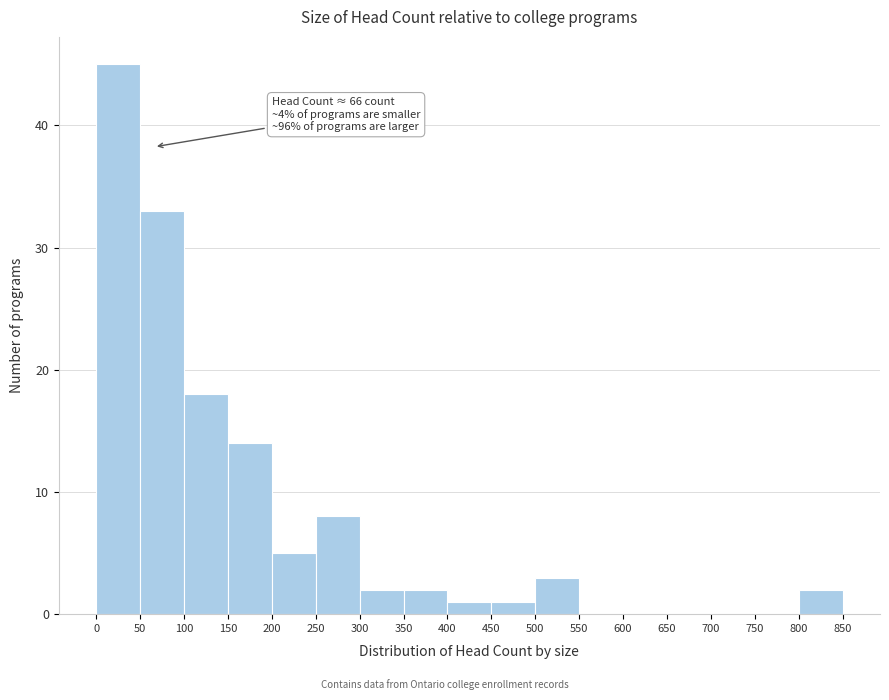

Over which range of the x-axis is the bar tallest?

0 to 50